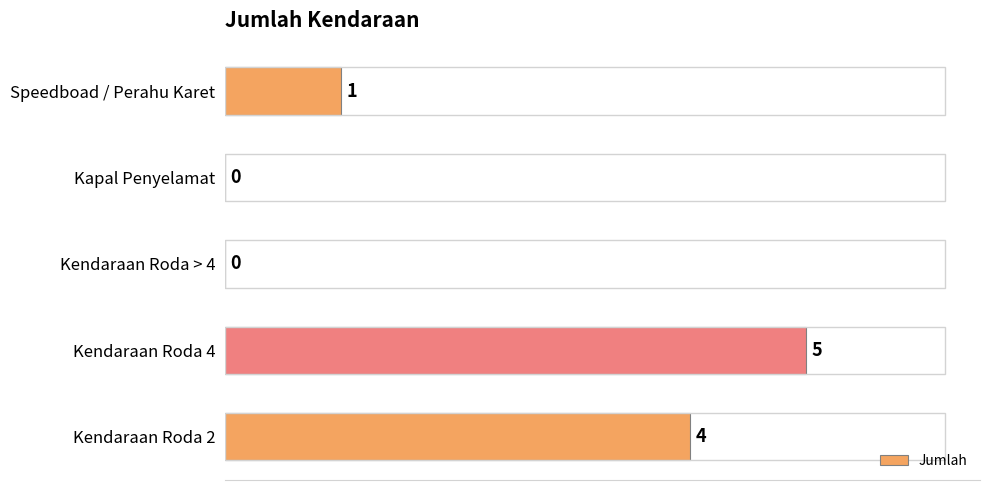

What is the approximate value at Kendaraan Roda 2?

4